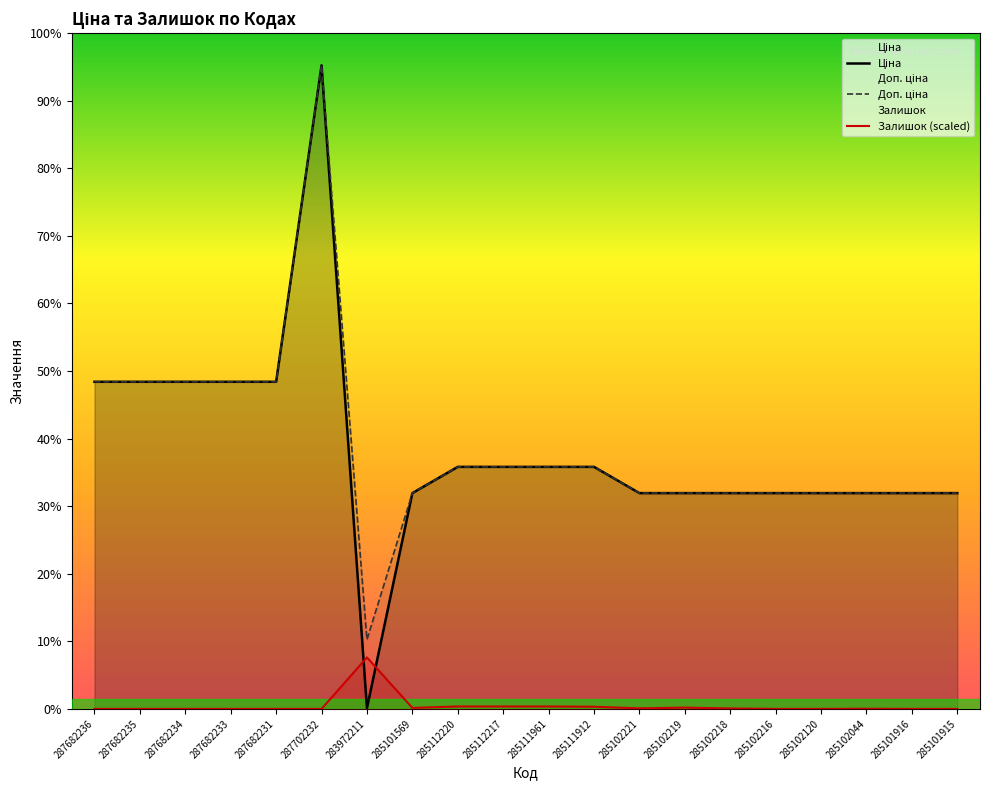

The value of Доп. ціна at 285111912 is 16170.6. True or false?

False